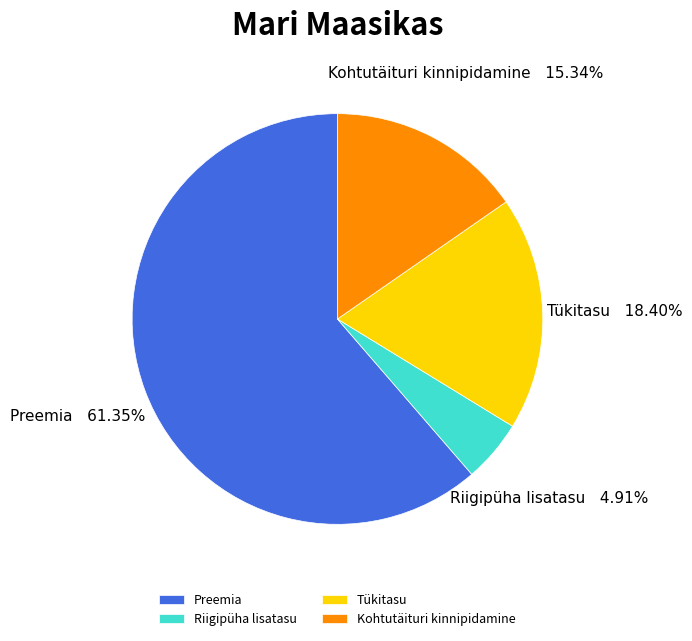

To the nearest percent, what is the difference between the largest and smallest slice percentages?

56%